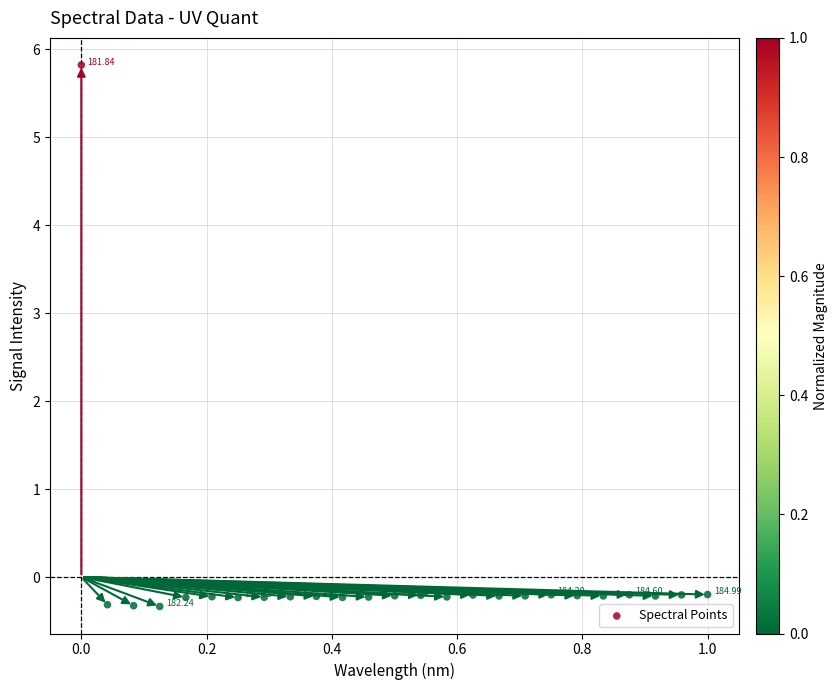

What is the range of Y values (max minus min)?

6.2